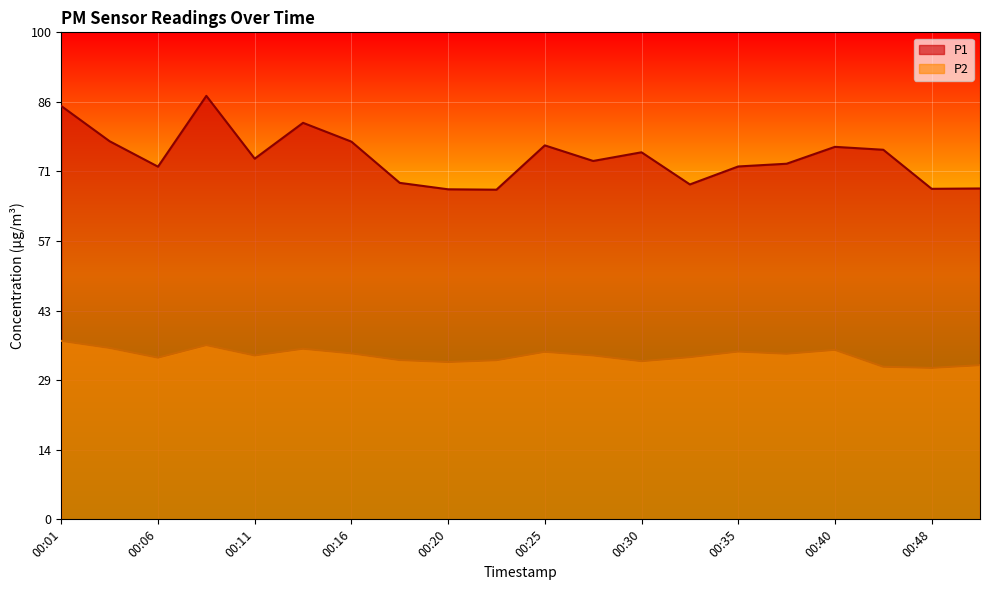

True or false: P1 and P2 intersect in this chart.

False